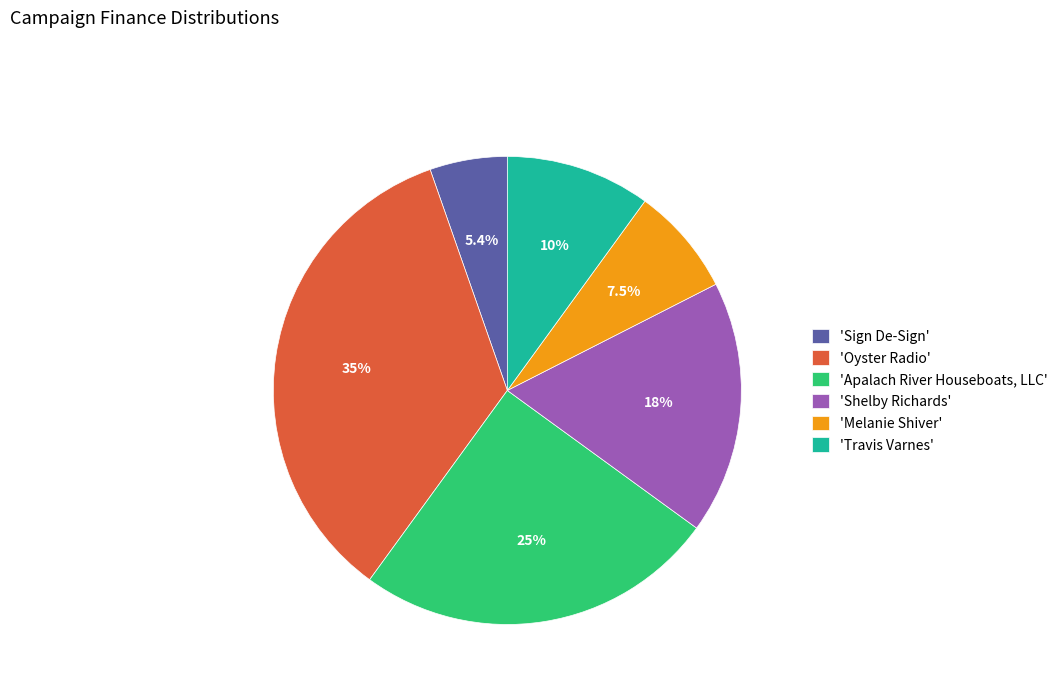

To the nearest percent, what is the difference between the largest and smallest slice percentages?

29%